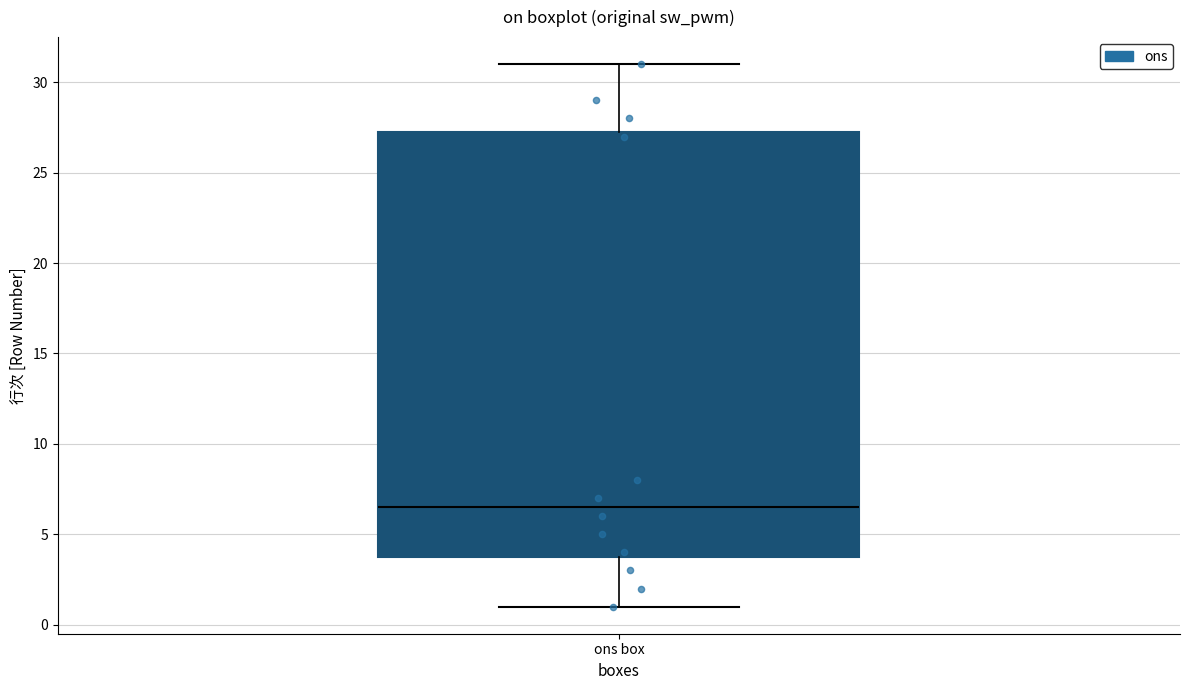

Transcribe this box plot: give where the median line is, the range the box spans, and where the two whiskers end, as read against the y-axis. The values are not printed on the chart, so give them approximately, as read against the axis.

median 6.5, box 4.0 to 27.5, whiskers 1.0 to 31.0